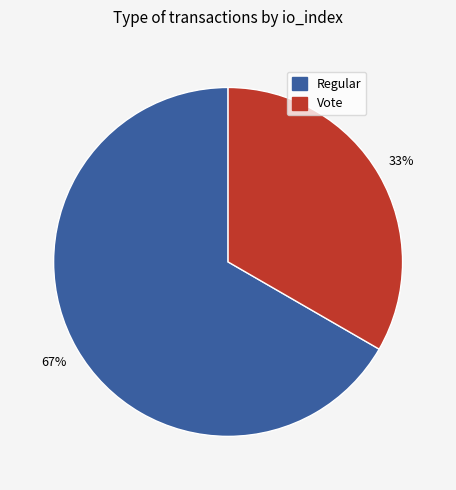

To the nearest percent, what percentage of the pie is Vote?

33%